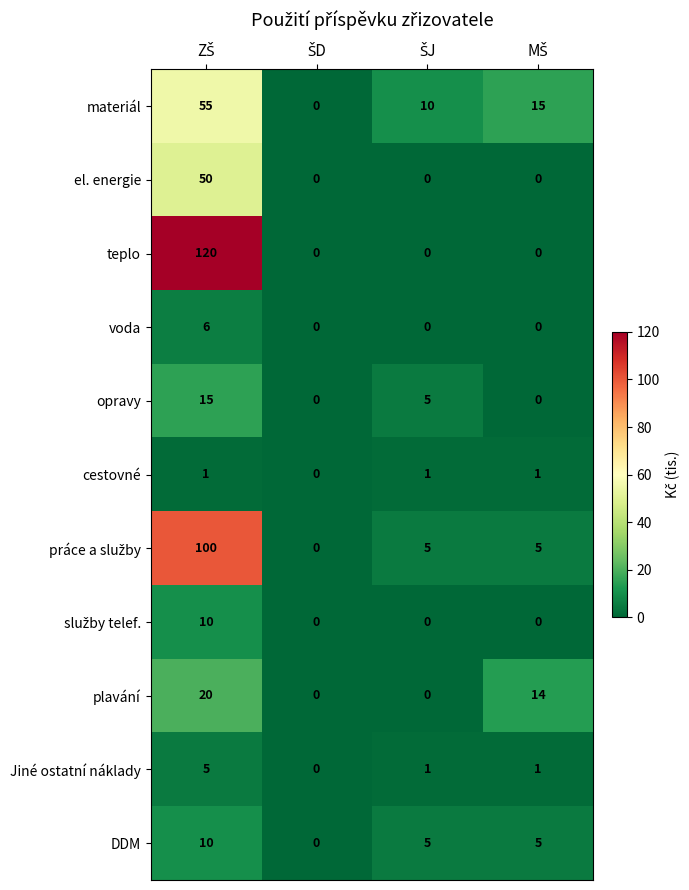

Which series has the largest total across all categories?

teplo